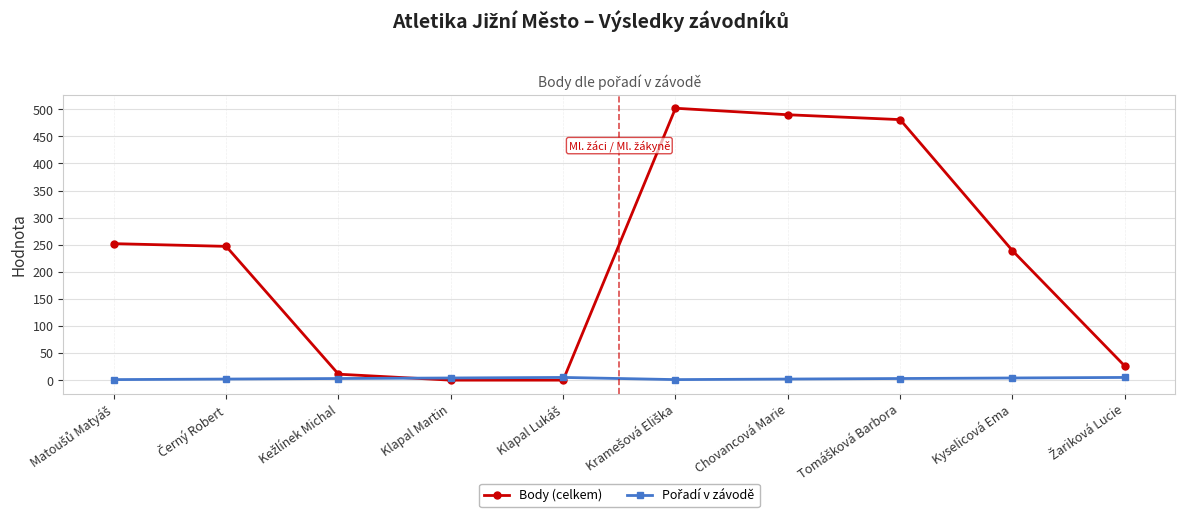

Is this an area chart (filled region under the line)?

No